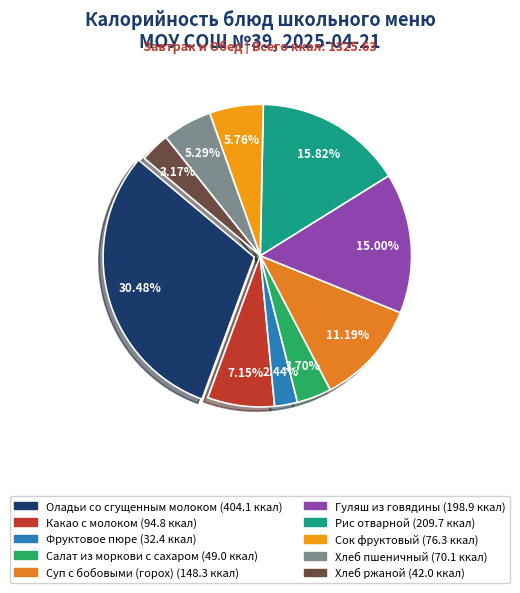

To the nearest percent, what portion does Оладьи со сгущенным молоком represent?

30%